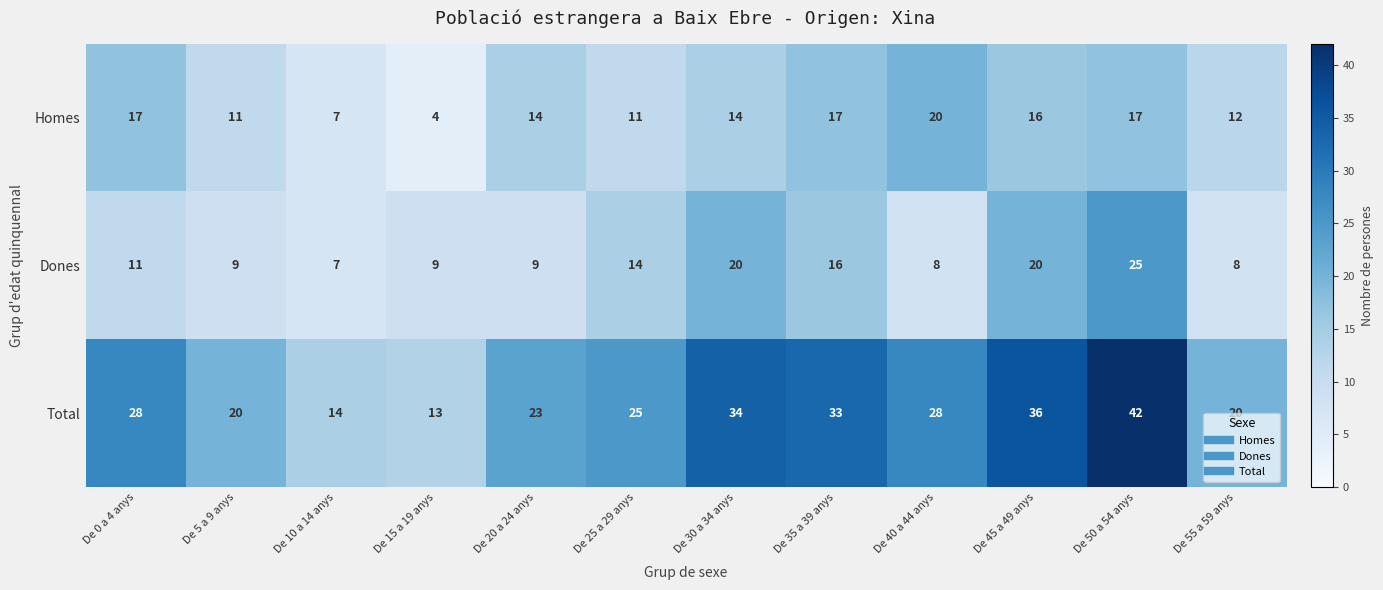

Where does the Homes series first go above 14?

De 0 a 4 anys